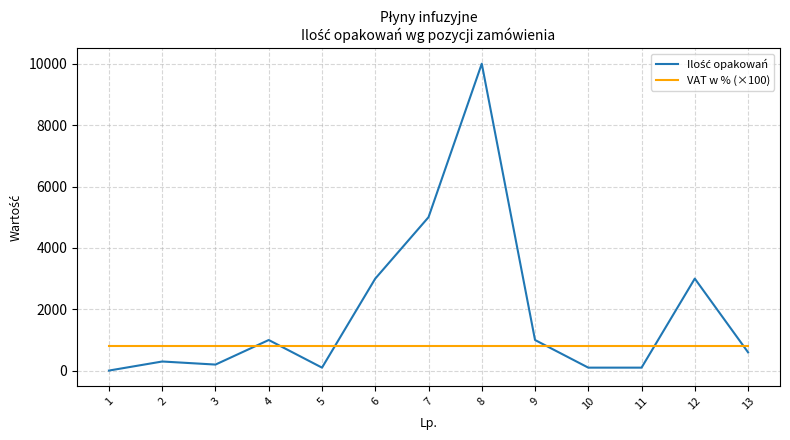

At which category is the sum across all series the highest?

8